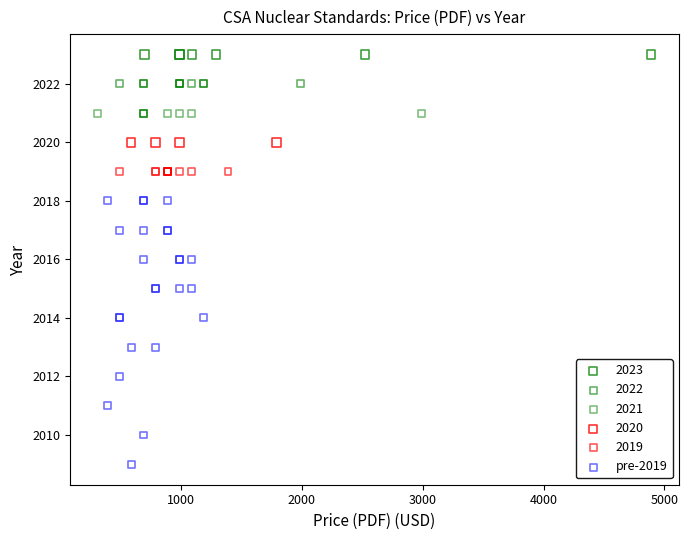

Which series reaches the maximum Y coordinate?

2023